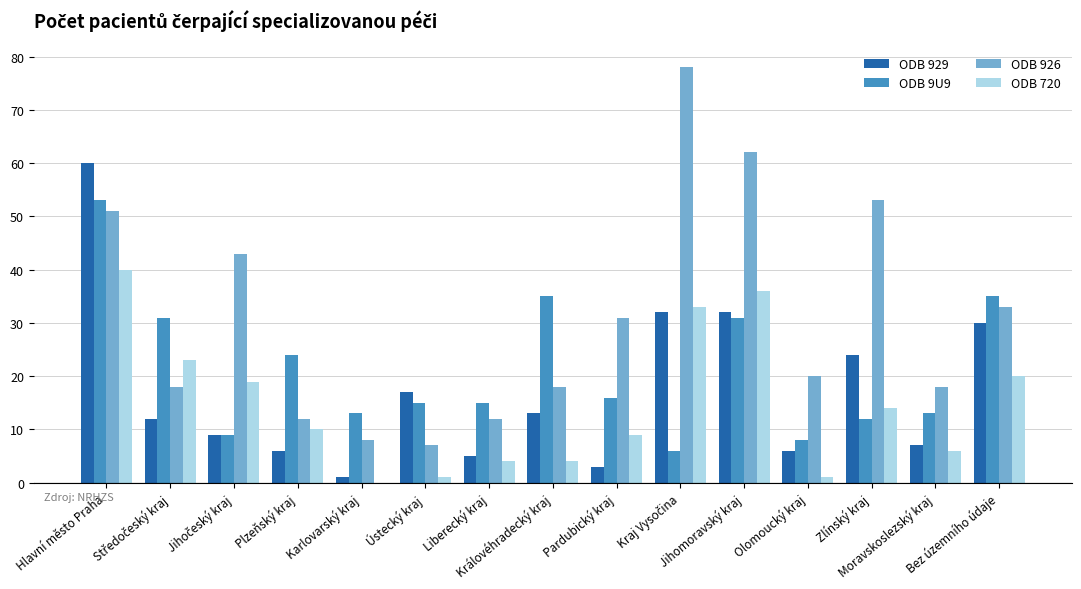

Is the value of ODB 9U9 at Hlavní město Praha greater than the value of ODB 720 at Královéhradecký kraj?

Yes